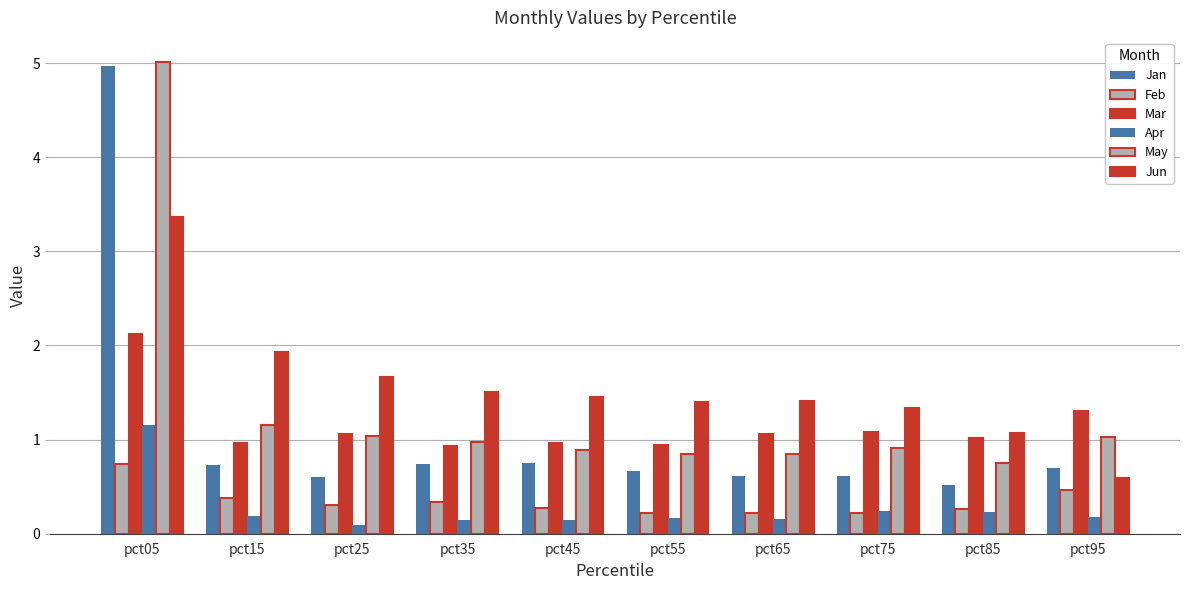

How many bars are there in total?

60